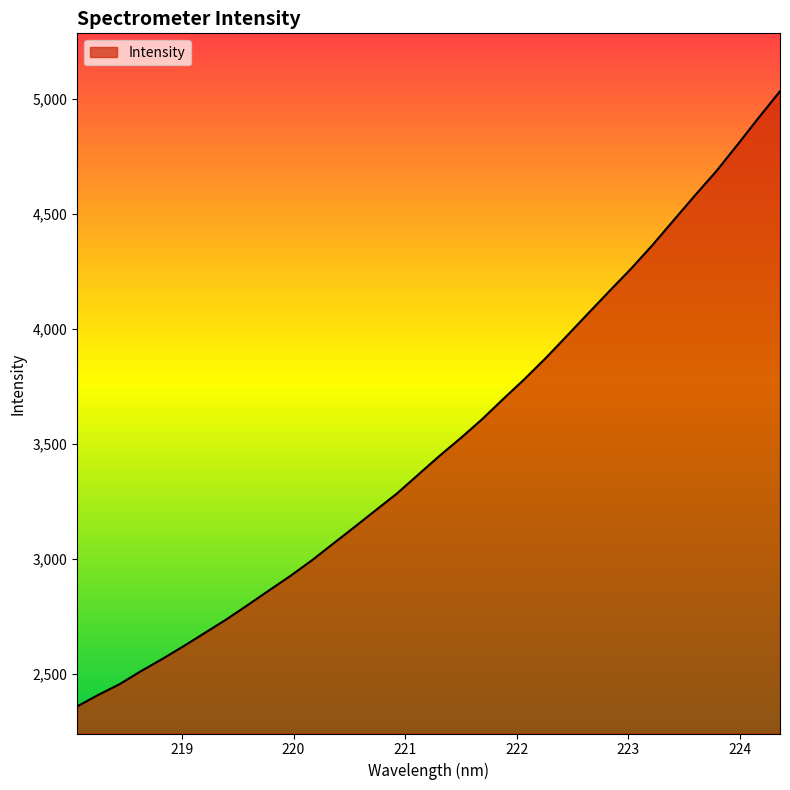

Does the chart display data point markers on the line(s)?

No